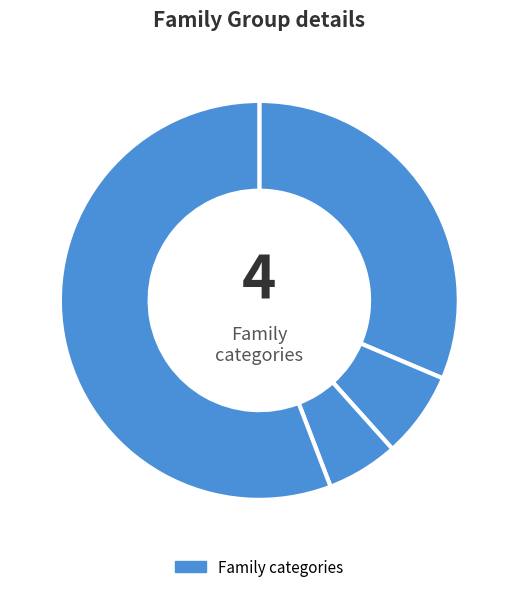

Count the number of slices in the pie.

4